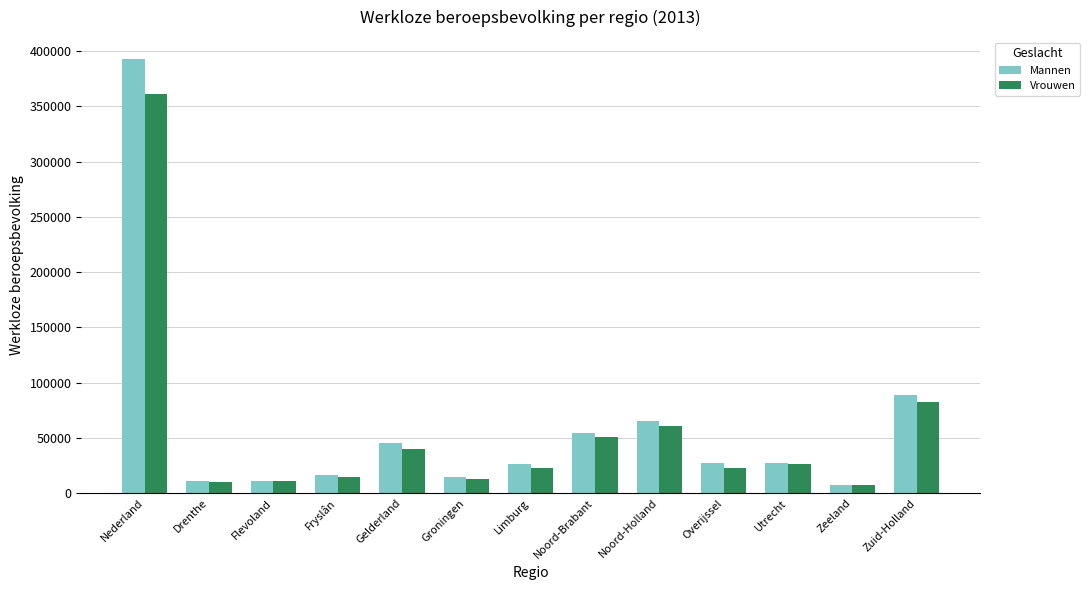

Where does the Vrouwen series first go above 23000?

Nederland